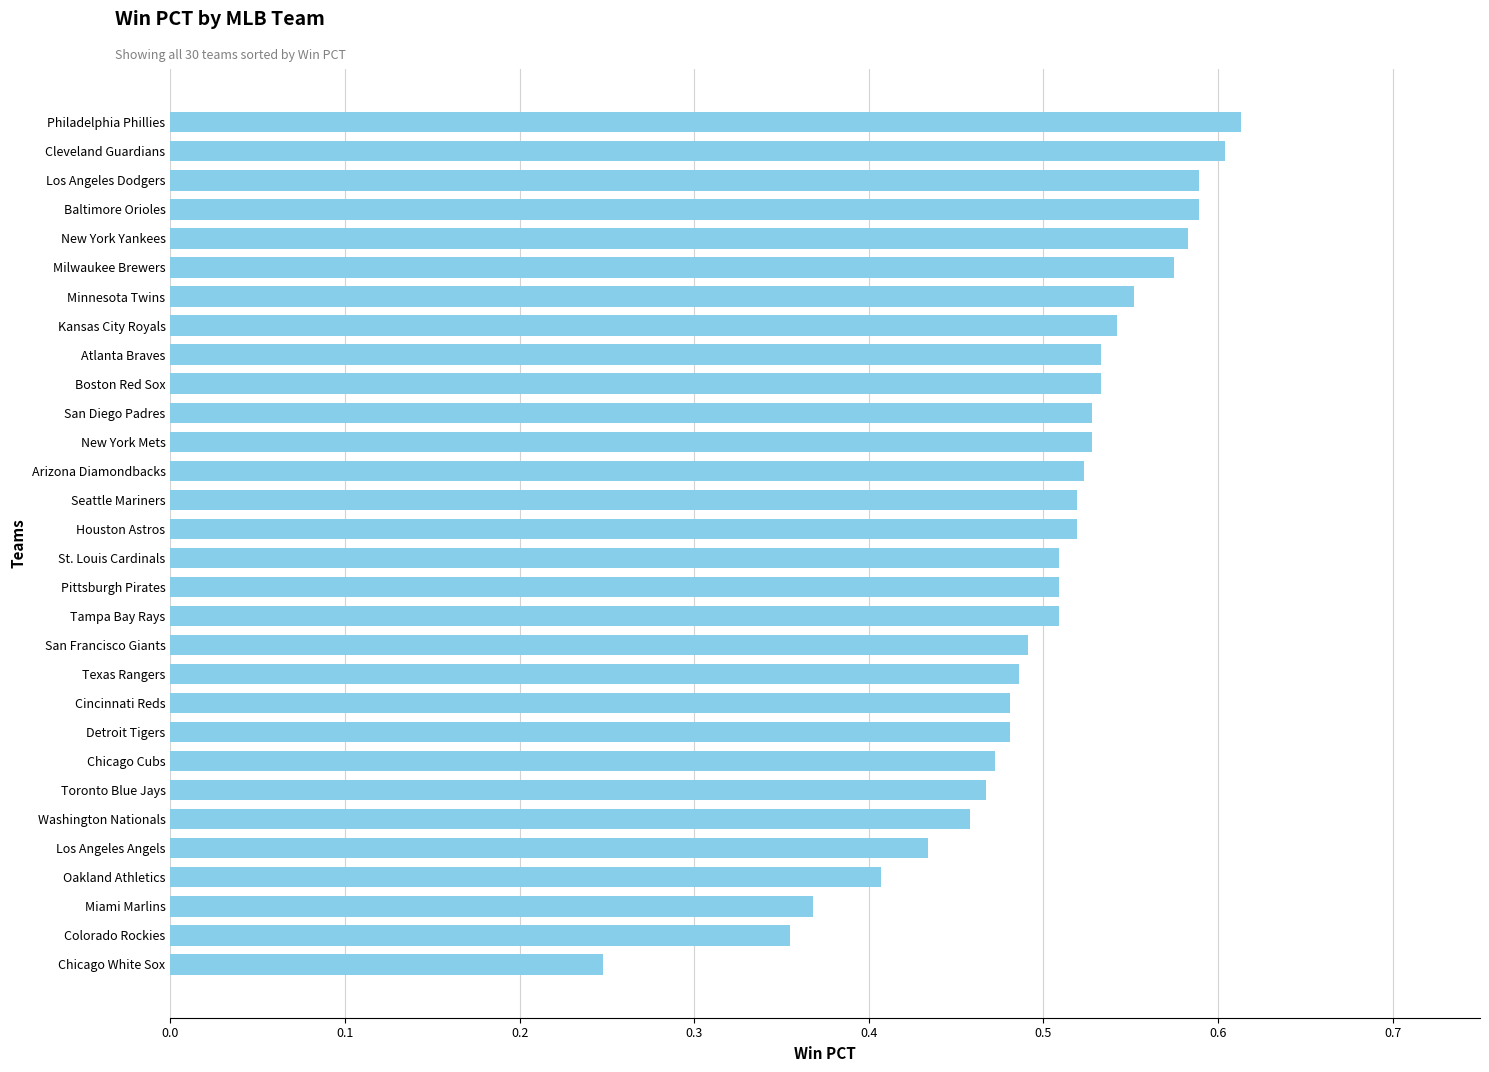

Count the values in the range 0 to 1.

30